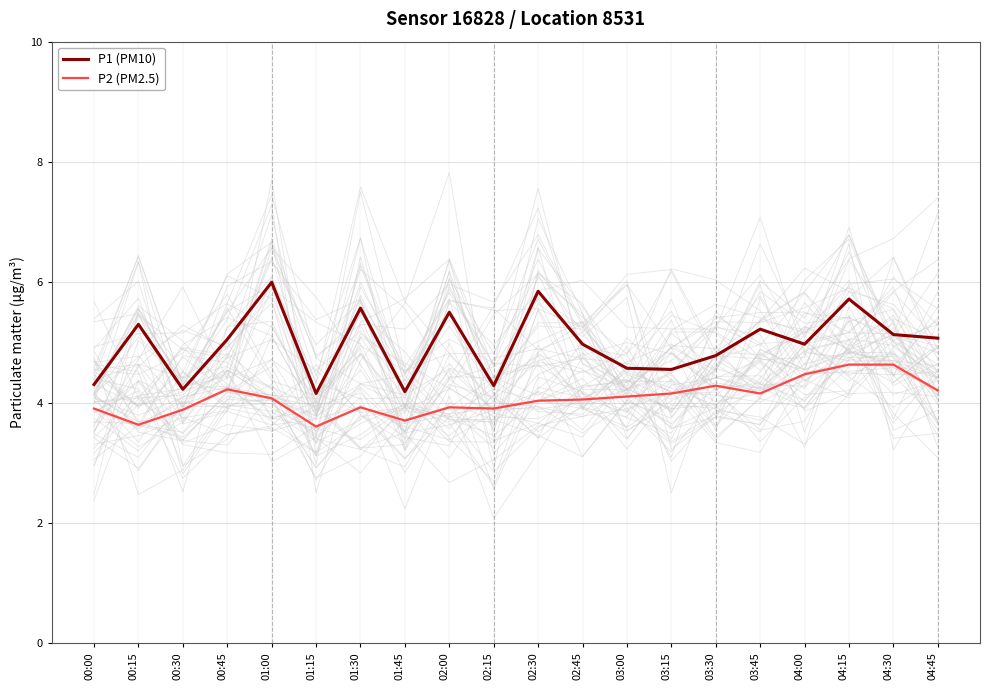

Does the chart display data point markers on the line(s)?

No